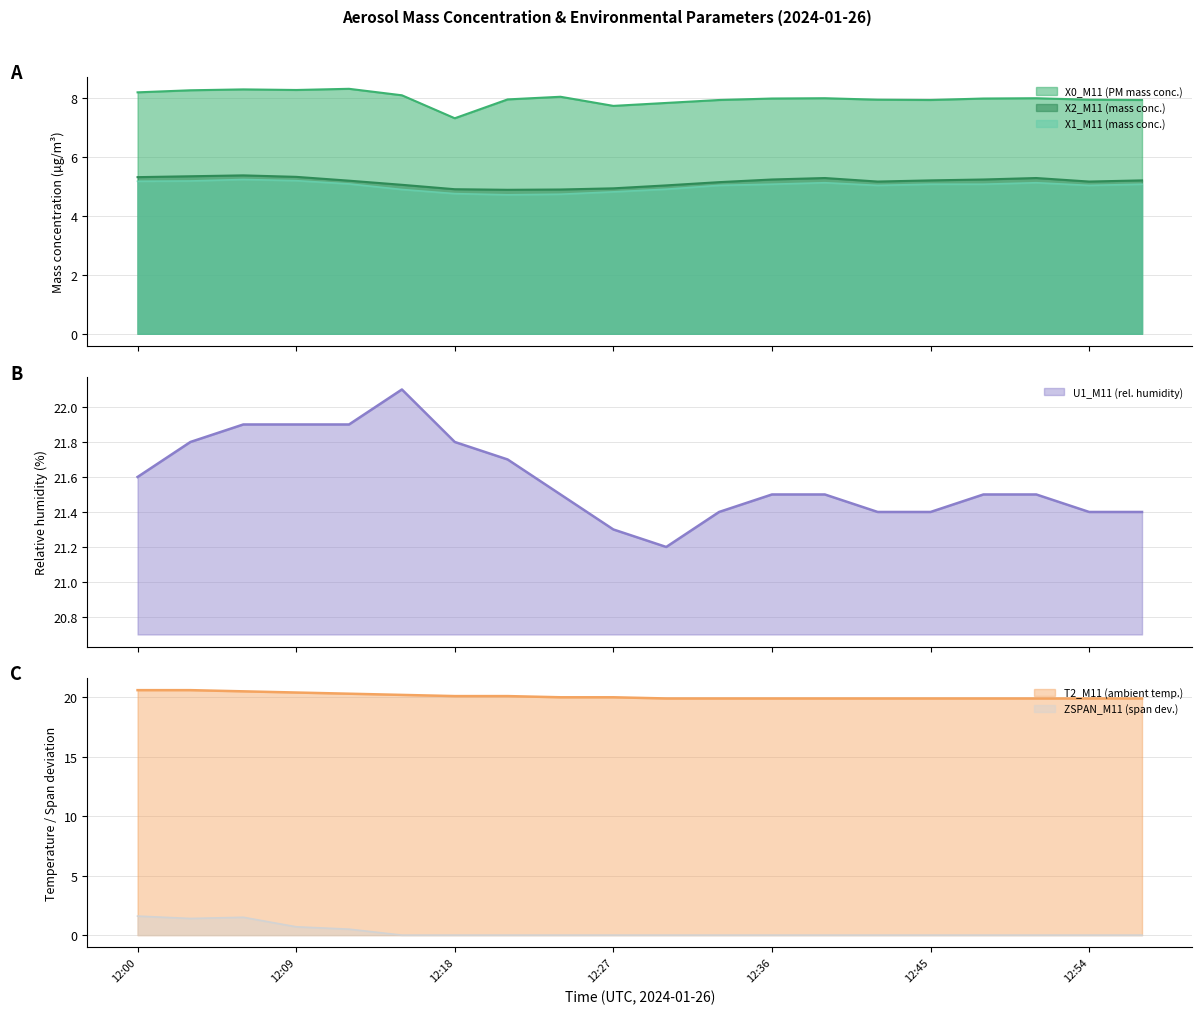

The value of T2_M11 (ambient temp.) at 12:09 is 6.1. True or false?

False